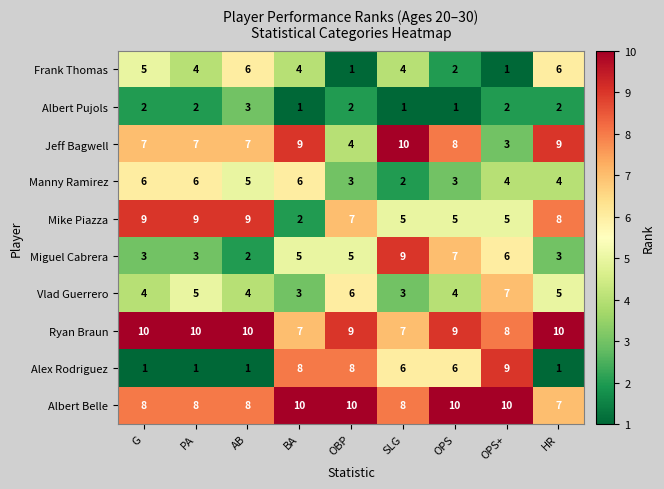

What is the average value of the Albert Belle series?

9